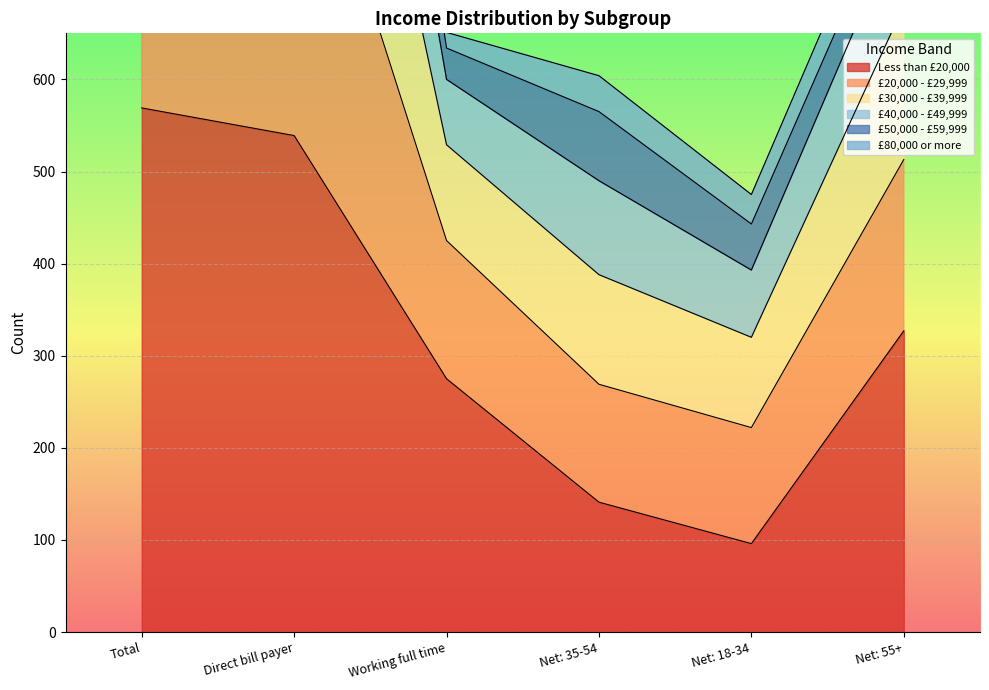

What is the lowest value of the Less than £20,000 series?

96